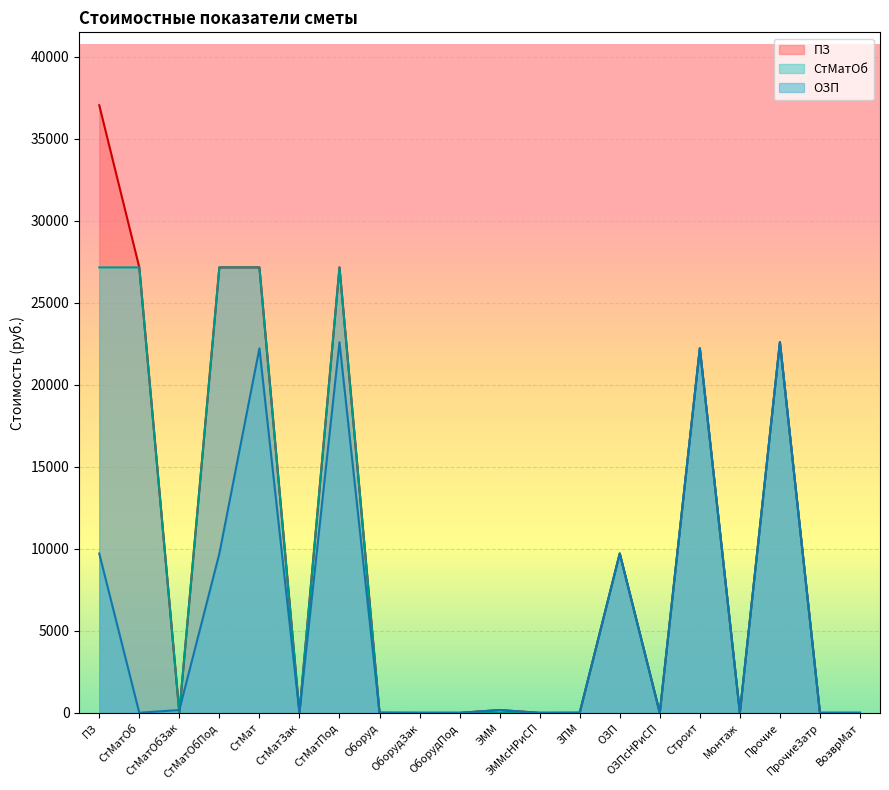

How many values in ОЗП are above zero?

12